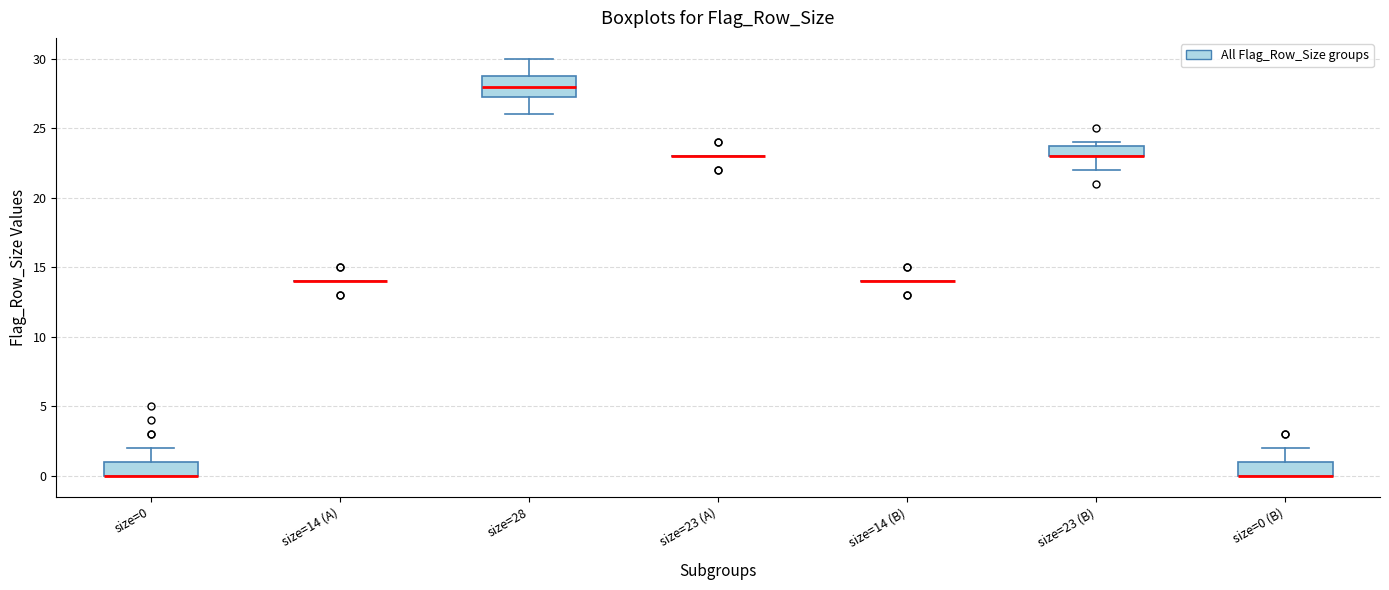

Reading left to right, read every box against the y-axis: the position of its median line, the range the box covers, and the ends of its whiskers. The values are not printed on the chart, so give them approximately, as read against the axis.

size=0: median 0.0 (drawn on the box's lower edge), box 0.0 to 1.0, whiskers 0.0 to 2.0
size=14 (A): box collapsed to a line at 14.0, whiskers 14.0 to 14.0
size=28: median 28.0, box 27.5 to 29.0, whiskers 26.0 to 30.0
size=23 (A): box collapsed to a line at 23.0, whiskers 23.0 to 23.0
size=14 (B): box collapsed to a line at 14.0, whiskers 14.0 to 14.0
size=23 (B): median 23.0 (drawn on the box's lower edge), box 23.0 to 24.0, whiskers 22.0 to 24.0 (just above the box's upper edge)
size=0 (B): median 0.0 (drawn on the box's lower edge), box 0.0 to 1.0, whiskers 0.0 to 2.0